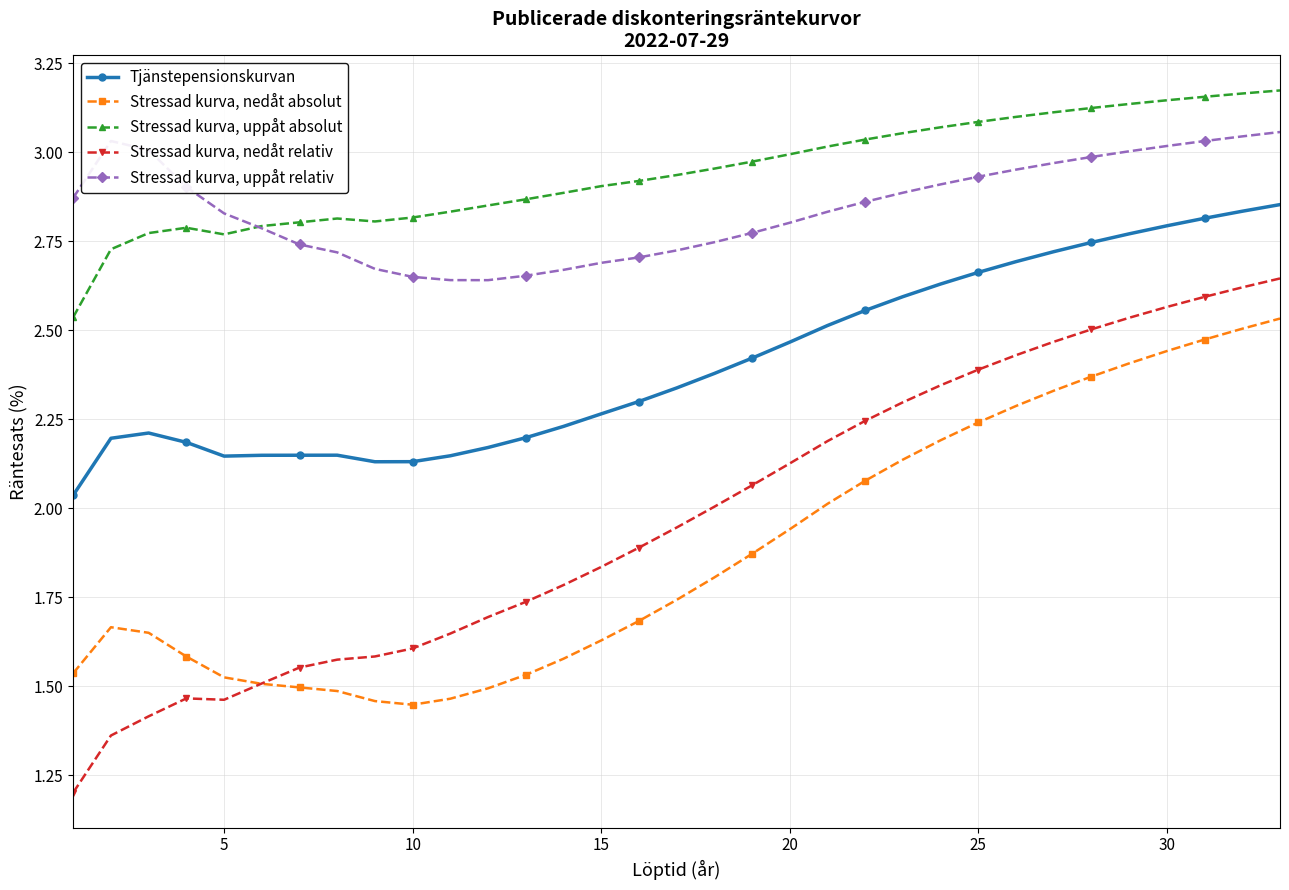

Which series has the largest range (max minus min)?

Stressad kurva, nedåt relativ